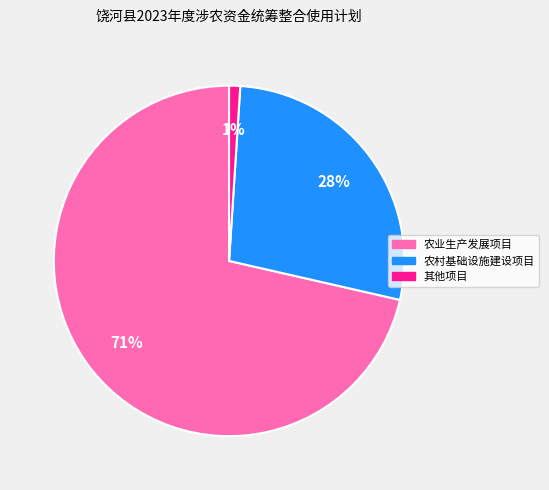

Which slice is the smallest?

其他项目